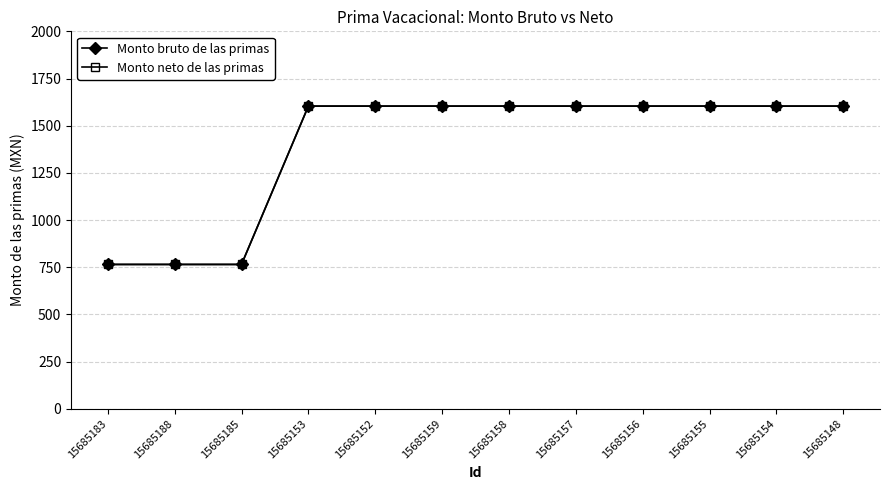

True or false: Monto neto de las primas and Monto bruto de las primas cross at least once.

False